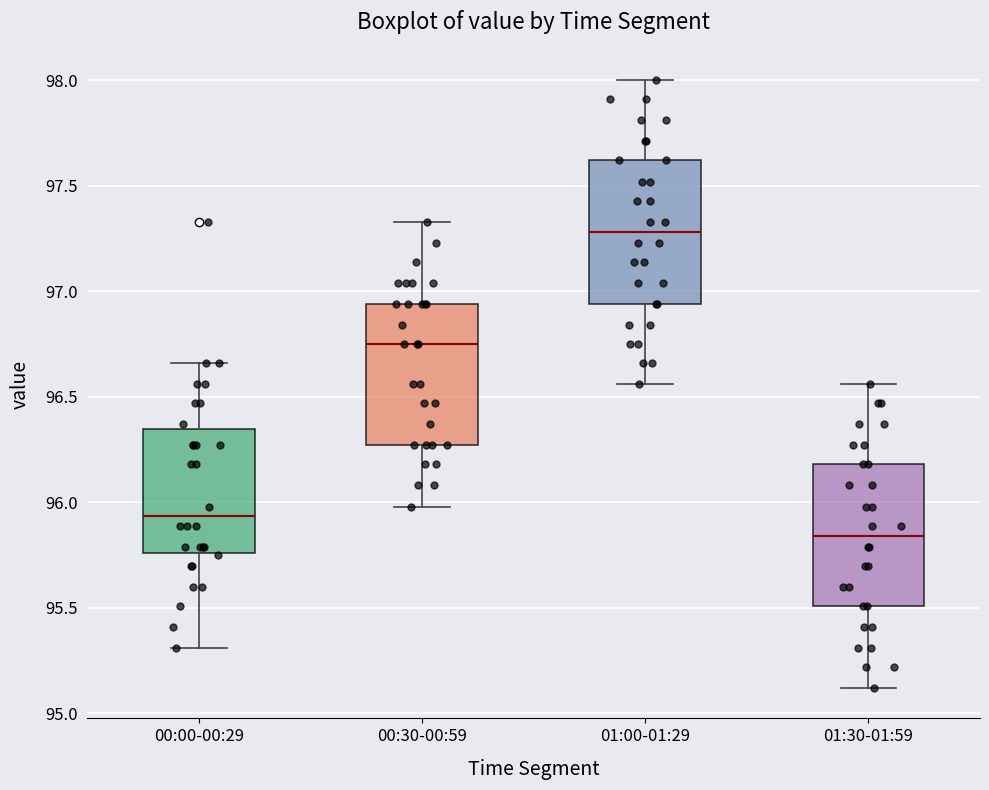

Reading left to right, read every box against the y-axis: the position of its median line, the range the box covers, and the ends of its whiskers. The values are not printed on the chart, so give them approximately, as read against the axis.

00:00-00:29: median 95.95, box 95.75 to 96.35, whiskers 95.30 to 96.65
00:30-00:59: median 96.75, box 96.25 to 96.95, whiskers 96.00 to 97.35
01:00-01:29: median 97.30, box 96.95 to 97.60, whiskers 96.55 to 98.00
01:30-01:59: median 95.85, box 95.50 to 96.20, whiskers 95.10 to 96.55